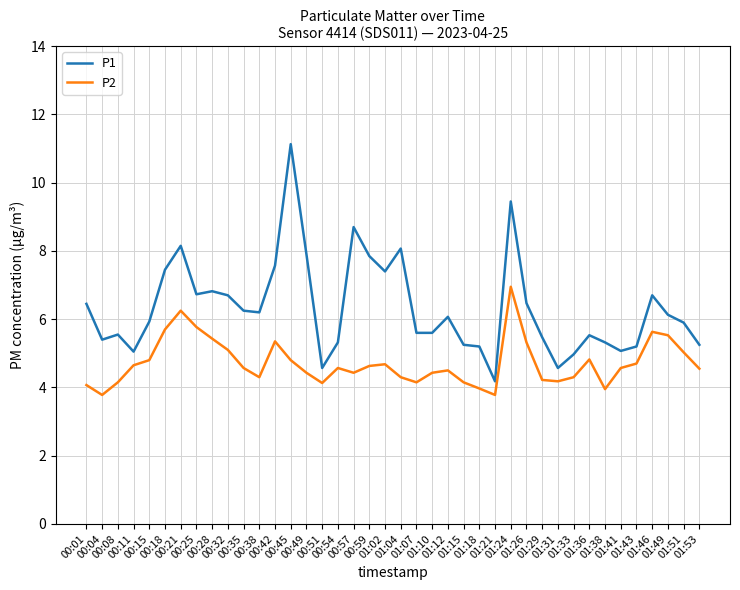

List the series in order of their overall mean, lowest first.

P2, P1